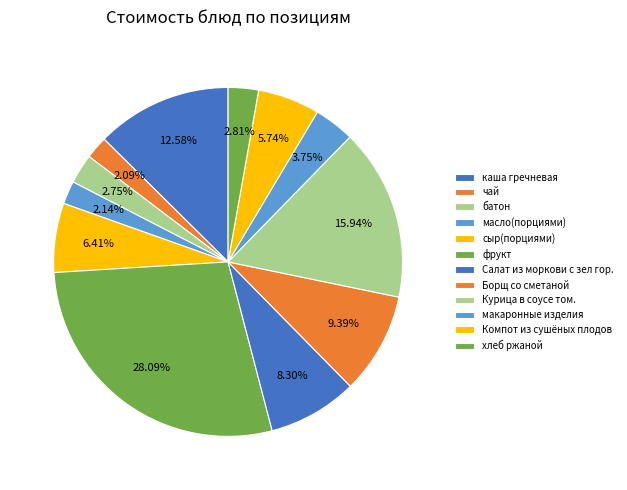

How many segments does this pie chart have?

12